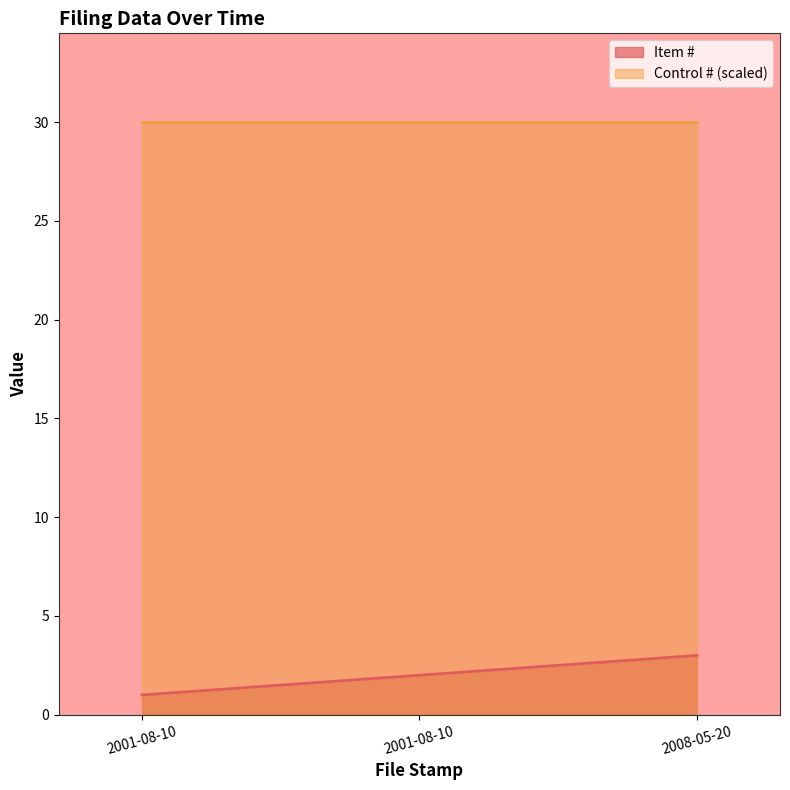

At which label does the data first exceed 2?

2008-05-20